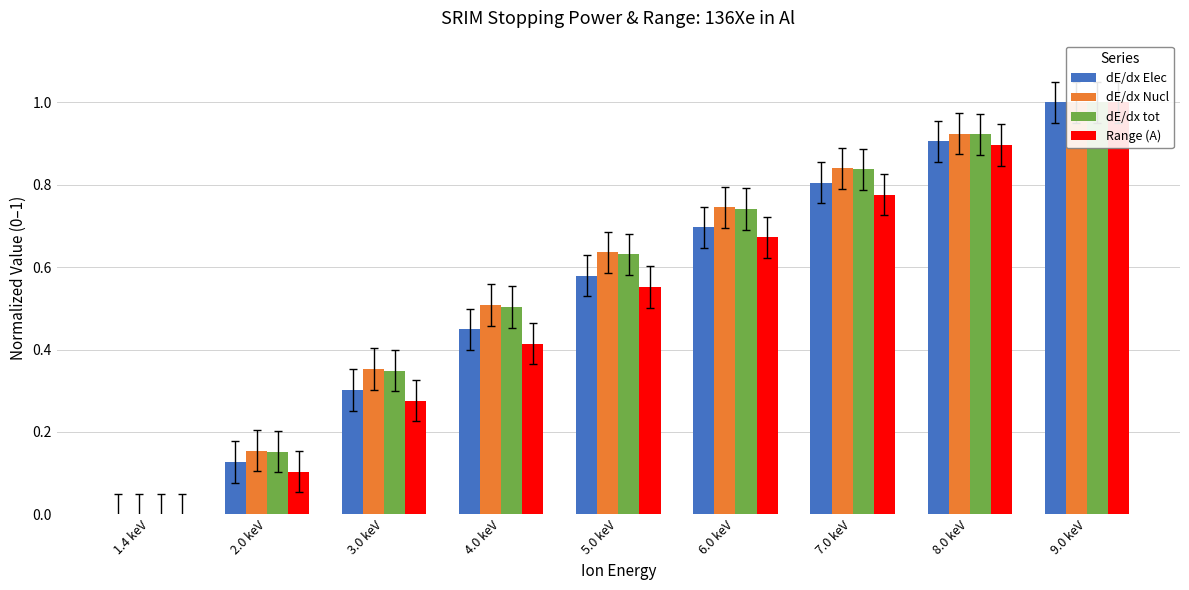

At which category is the sum across all series the highest?

9.0 keV